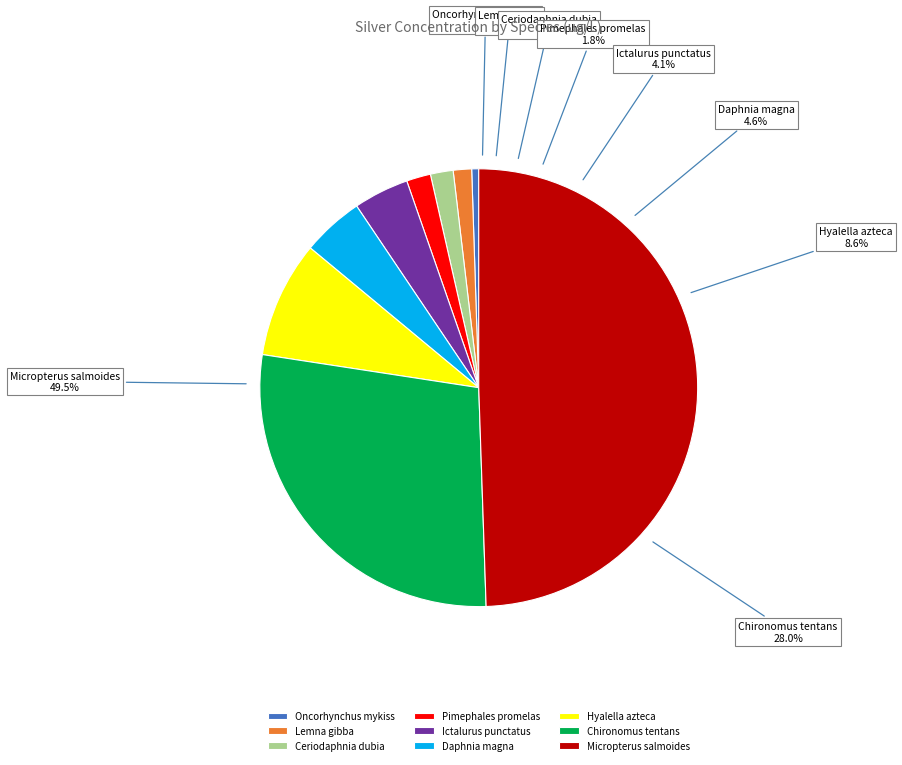

Is Ceriodaphnia dubia the majority of the pie?

No